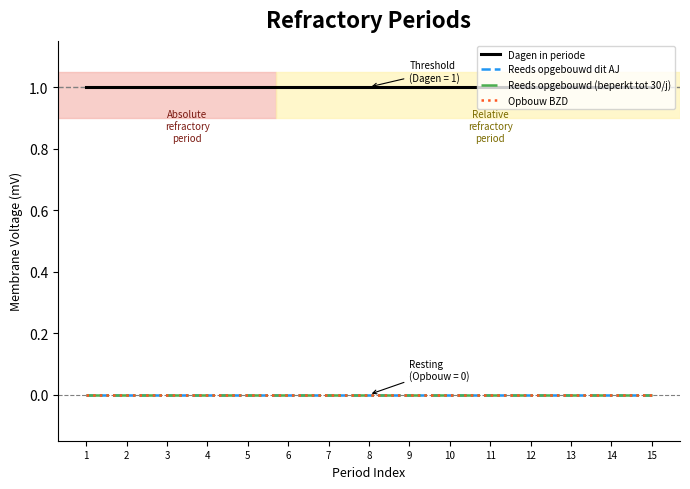

At how many categories does at least one series exceed 0?

15